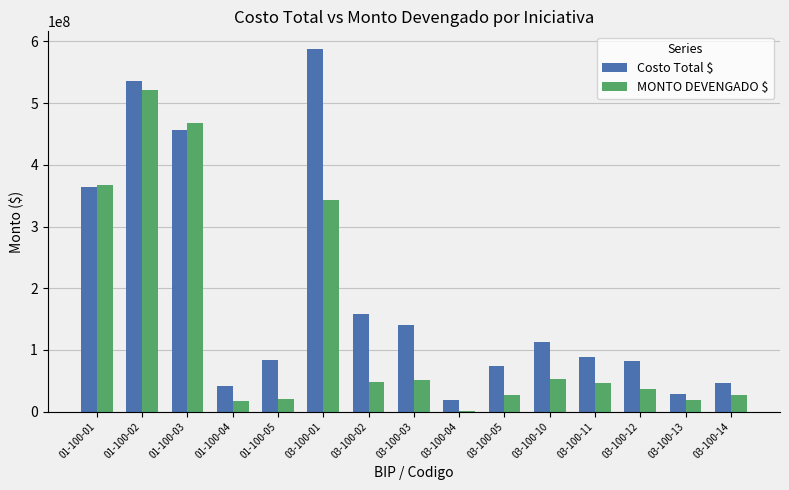

At which category is the sum across all series the highest?

01-100-02